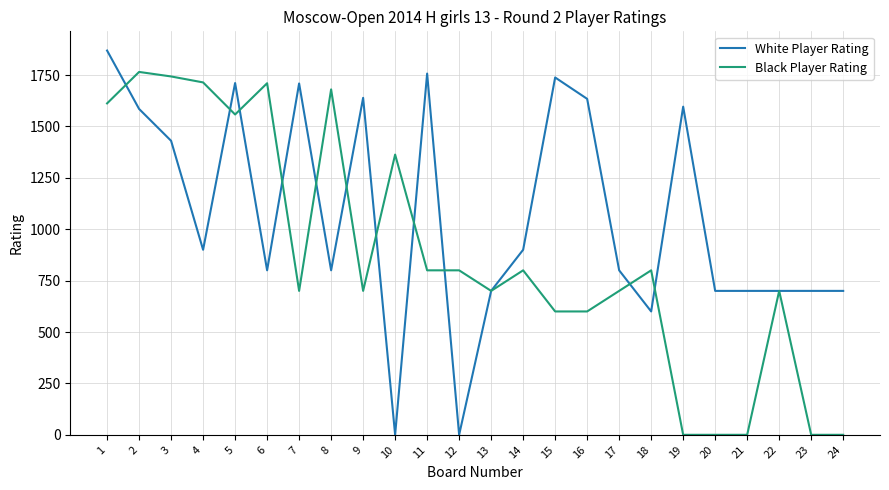

Which series ends up on top after the final intersection of Black Player Rating and White Player Rating?

White Player Rating